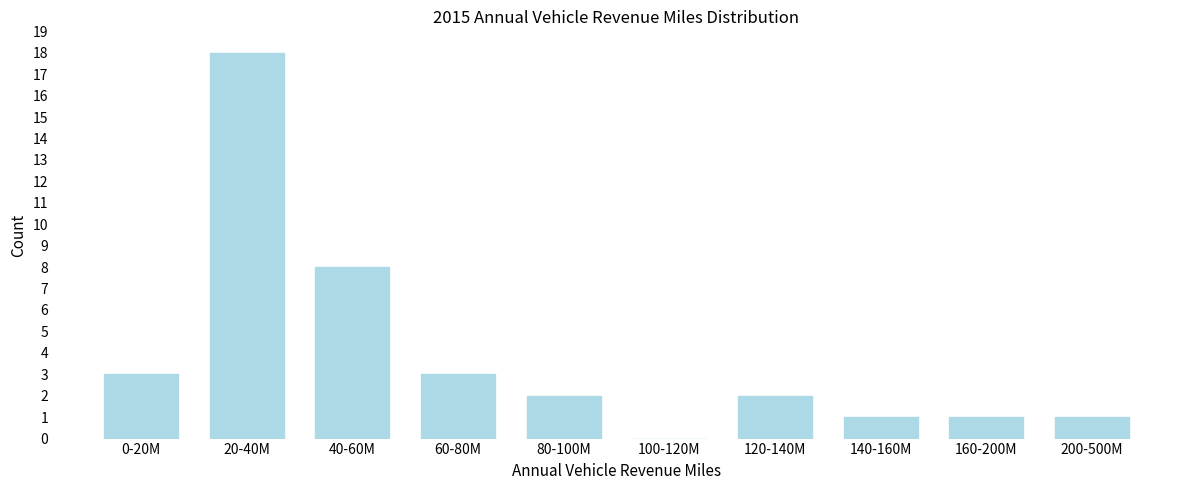

Reading right to left, transcribe all the data shown in this chart.

200-500M=1	160-200M=1	140-160M=1	120-140M=2	100-120M=0	80-100M=2	60-80M=3	40-60M=8	20-40M=18	0-20M=3